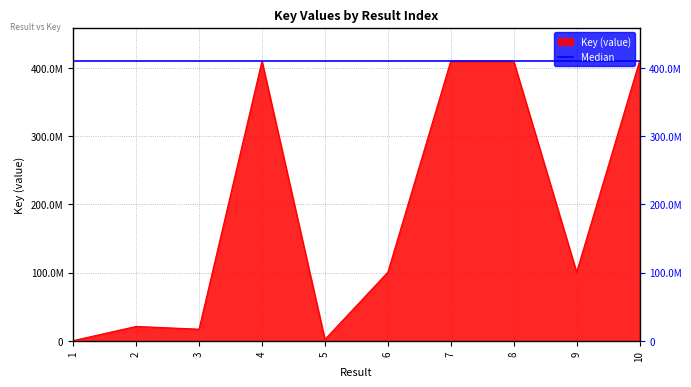

Is it true that the value at 6 is 100435364?

True